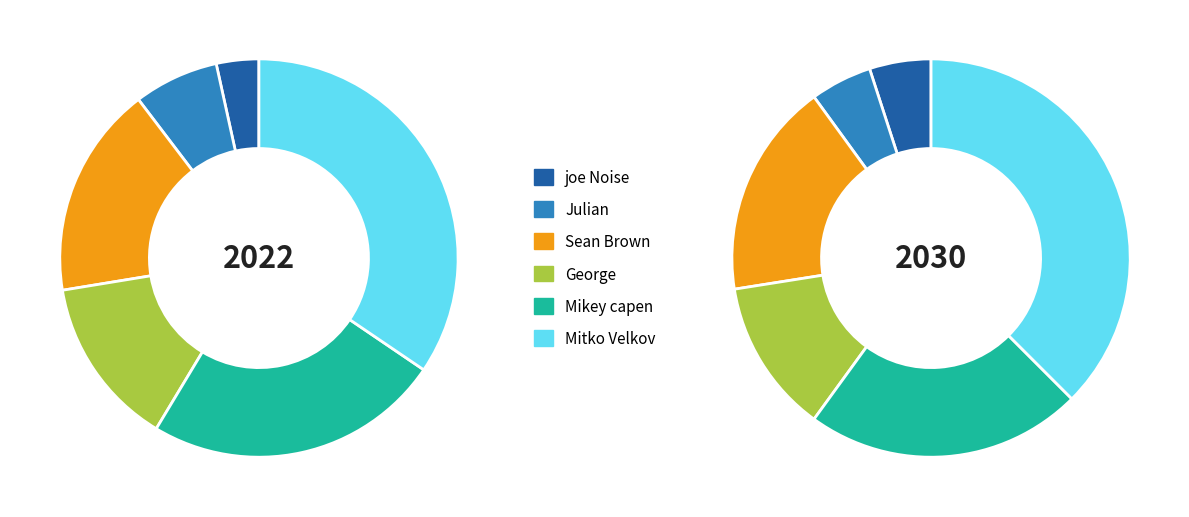

To the nearest percent, what is the difference between the largest and smallest slice percentages?

31%